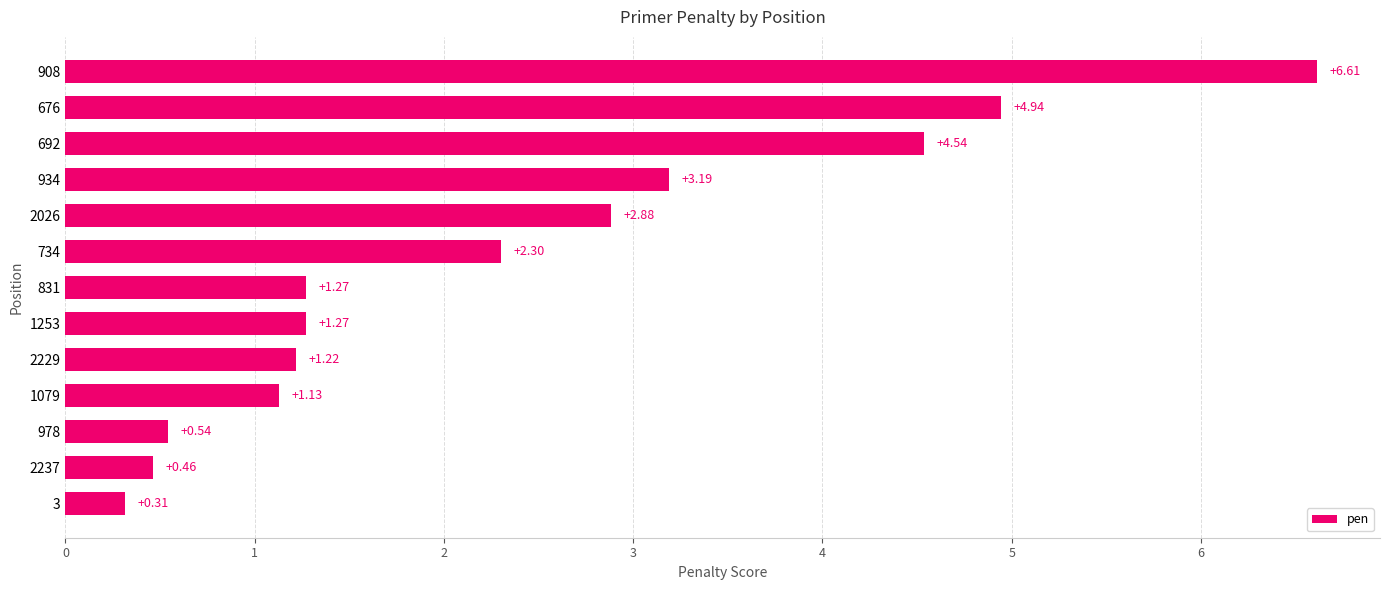

What is the change in value from 3 to 734?

+2.0